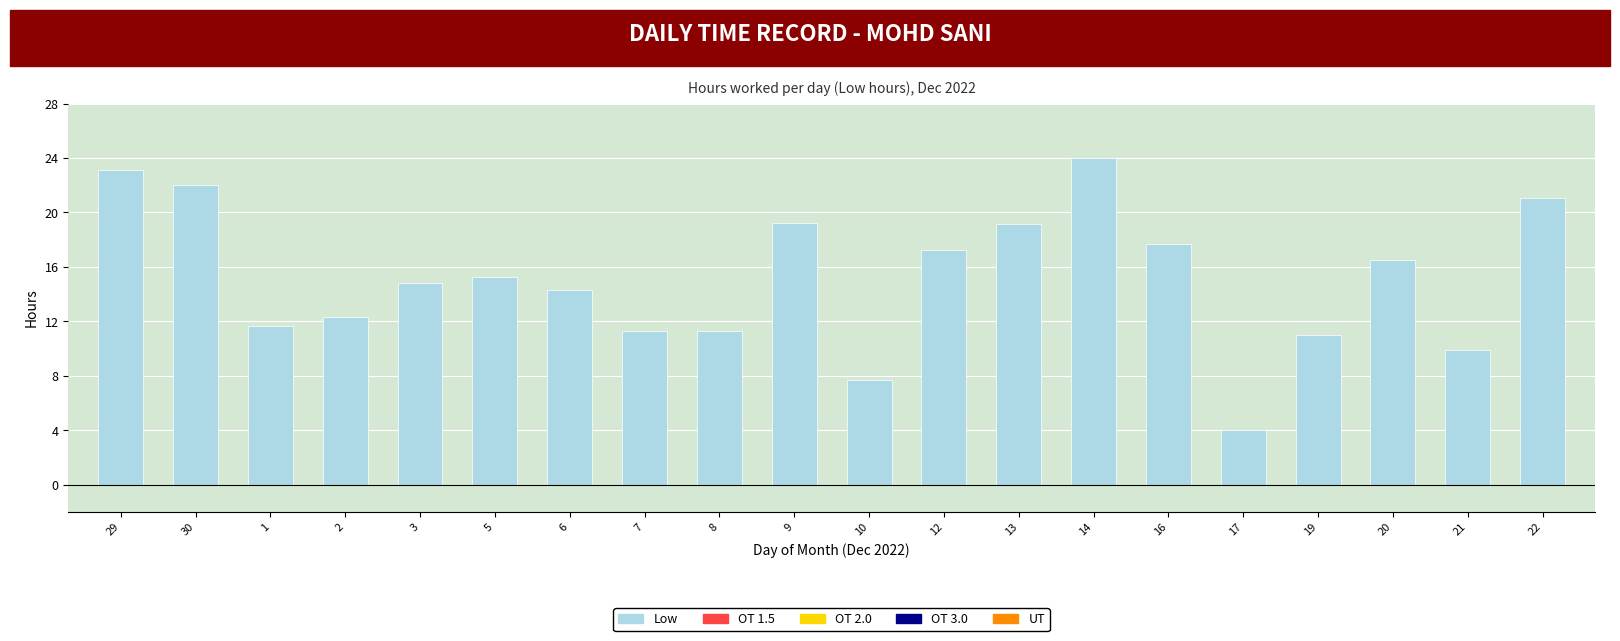

At which category does the chart reach its peak across all series?

14